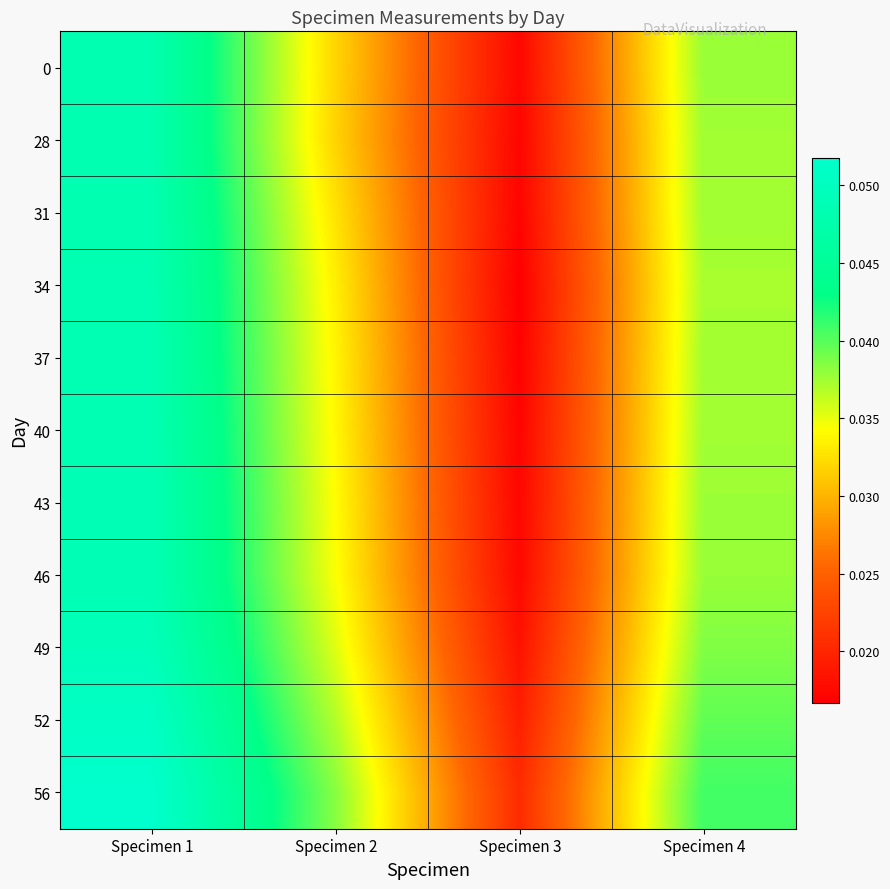

Reading left to right, extract all data points from this chart.

0: Specimen 1=0.0	Specimen 2=0.0	Specimen 3=0.0	Specimen 4=0.0
28: Specimen 1=0.0	Specimen 2=0.0	Specimen 3=0.0	Specimen 4=0.0
31: Specimen 1=0.0	Specimen 2=0.0	Specimen 3=0.0	Specimen 4=0.0
34: Specimen 1=0.0	Specimen 2=0.0	Specimen 3=0.0	Specimen 4=0.0
37: Specimen 1=0.0	Specimen 2=0.0	Specimen 3=0.0	Specimen 4=0.0
40: Specimen 1=0.0	Specimen 2=0.0	Specimen 3=0.0	Specimen 4=0.0
43: Specimen 1=0.0	Specimen 2=0.0	Specimen 3=0.0	Specimen 4=0.0
46: Specimen 1=0.0	Specimen 2=0.0	Specimen 3=0.0	Specimen 4=0.0
49: Specimen 1=0.0	Specimen 2=0.0	Specimen 3=0.0	Specimen 4=0.0
52: Specimen 1=0.1	Specimen 2=0.0	Specimen 3=0.0	Specimen 4=0.0
56: Specimen 1=0.1	Specimen 2=0.0	Specimen 3=0.0	Specimen 4=0.0